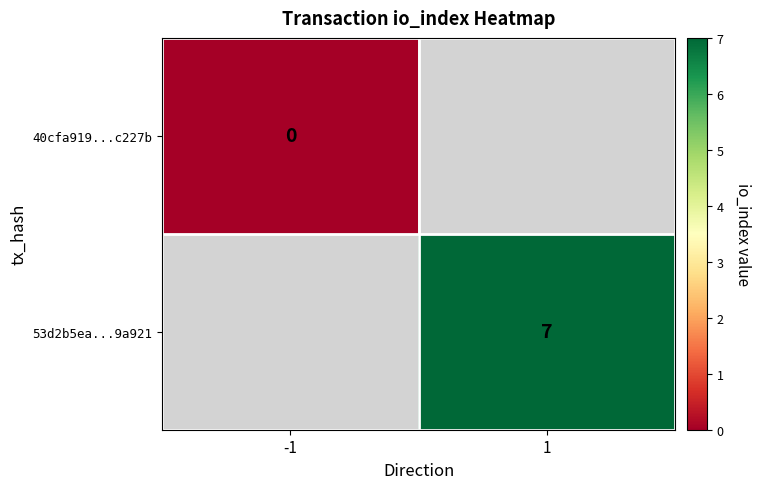

The value of 53d2b5ea...9a921 at 1 is 4. True or false?

False